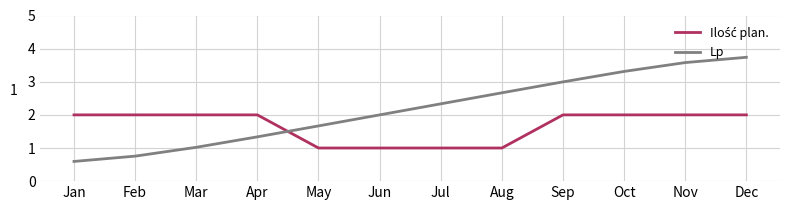

True or false: Lp has a value of 0.9 at Jan.

False